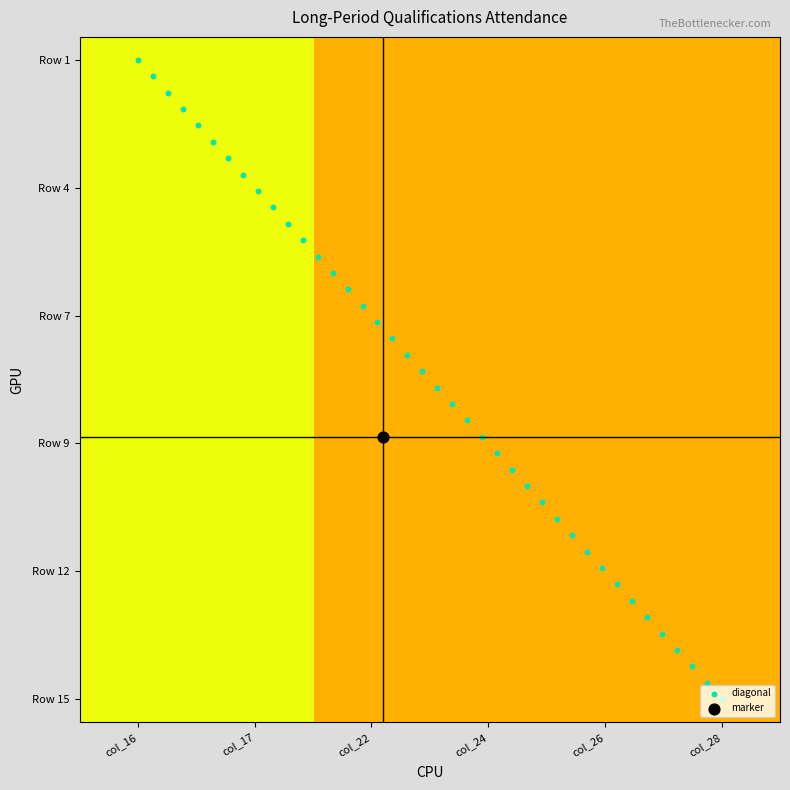

What is the total value across all series at col_26?

75